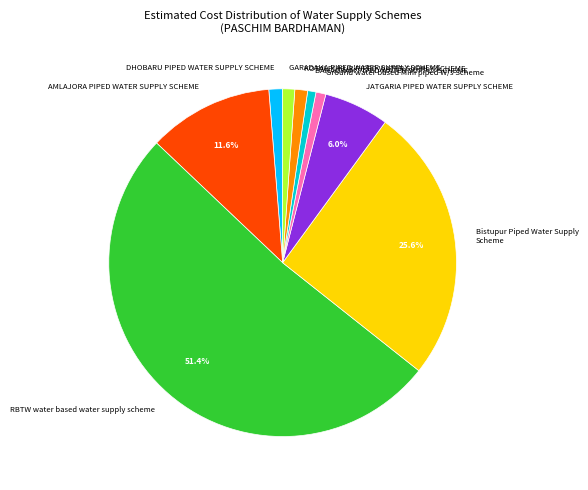

Is Bistupur Piped Water Supply Scheme the majority of the pie?

No